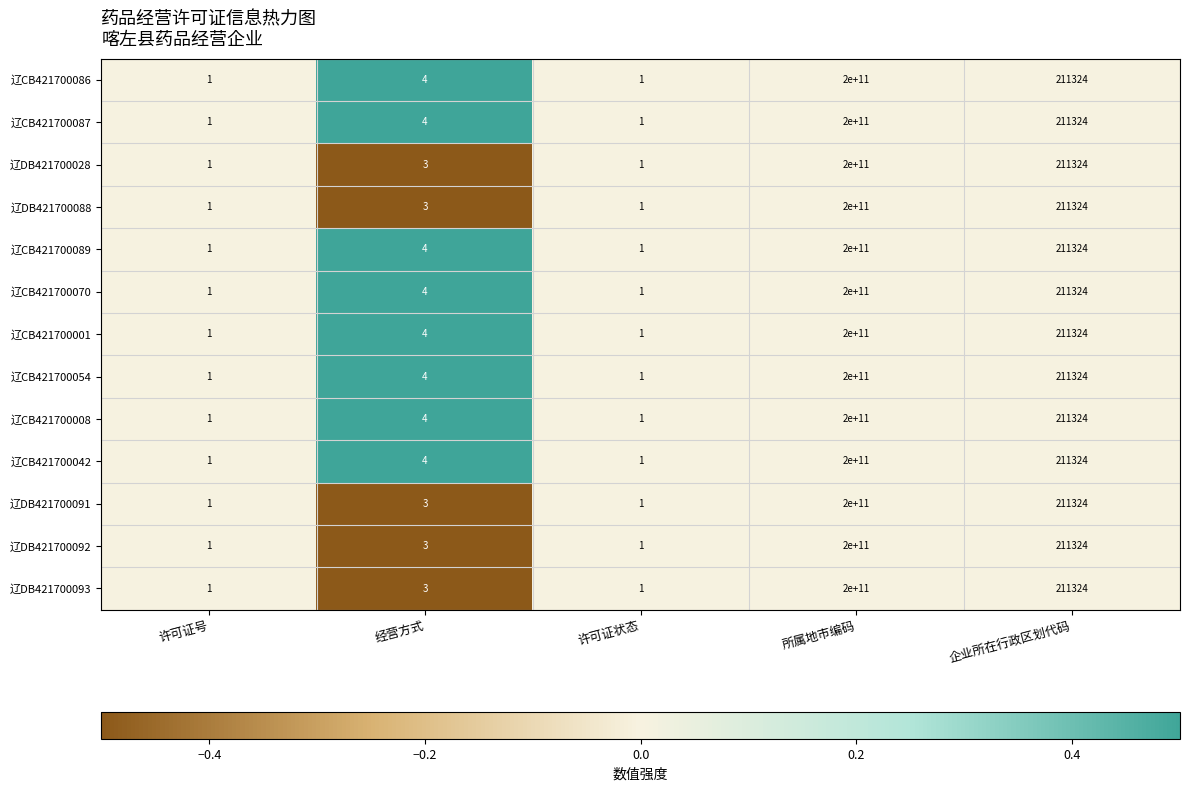

What is the difference between the maximum and minimum values in the 辽CB421700070 series?

199999999999